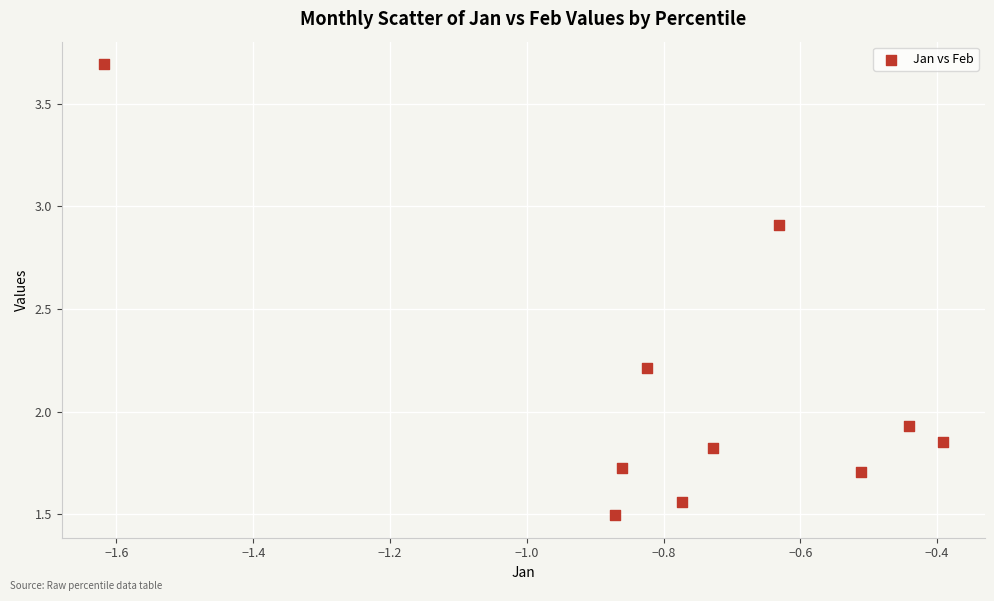

What is the range of Y values (max minus min)?

2.2